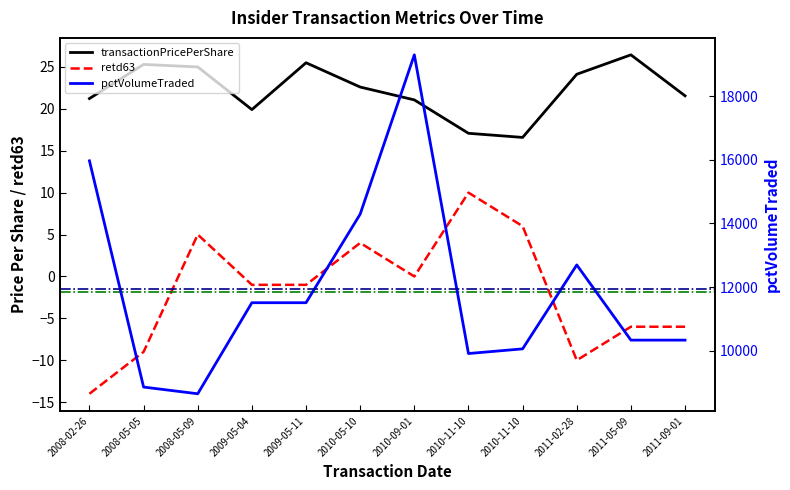

What is the minimum value shown in the chart?

-14.0